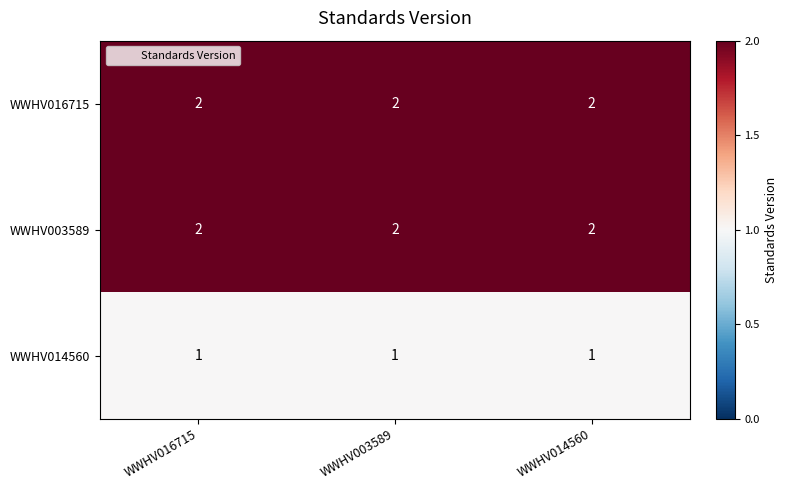

What is the sum of the WWHV003589 values at WWHV003589 and WWHV016715?

4